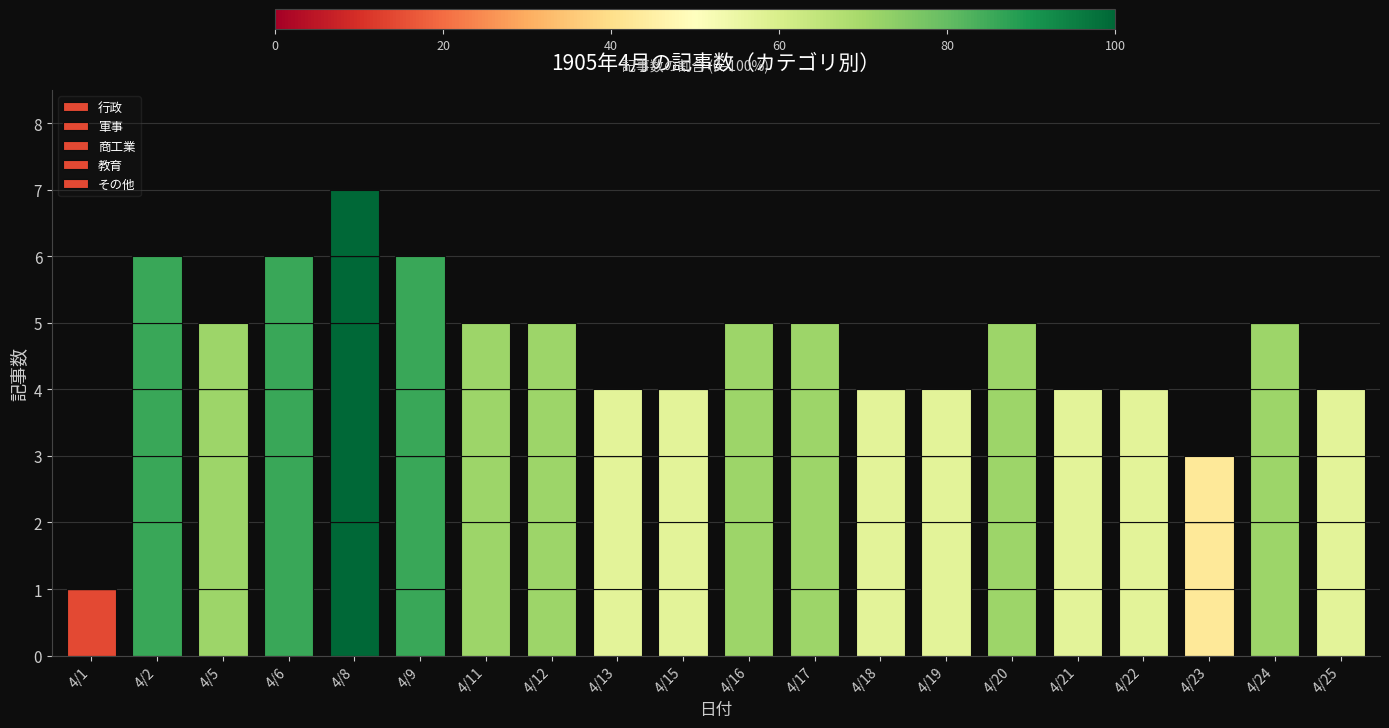

Count the number of categories in the chart.

20